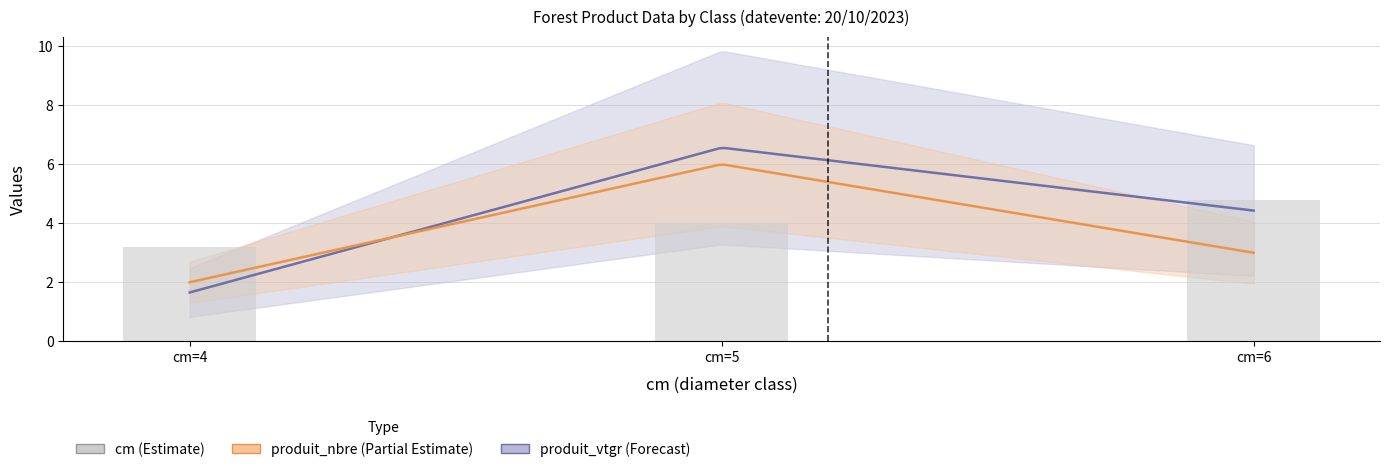

What is the value of the 3rd bar from the left?

4.8